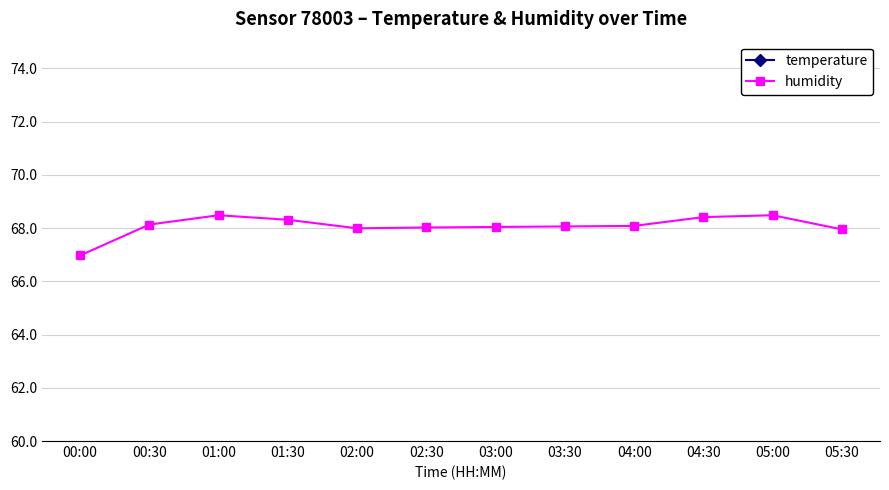

What is the sum of all humidity values?

816.9